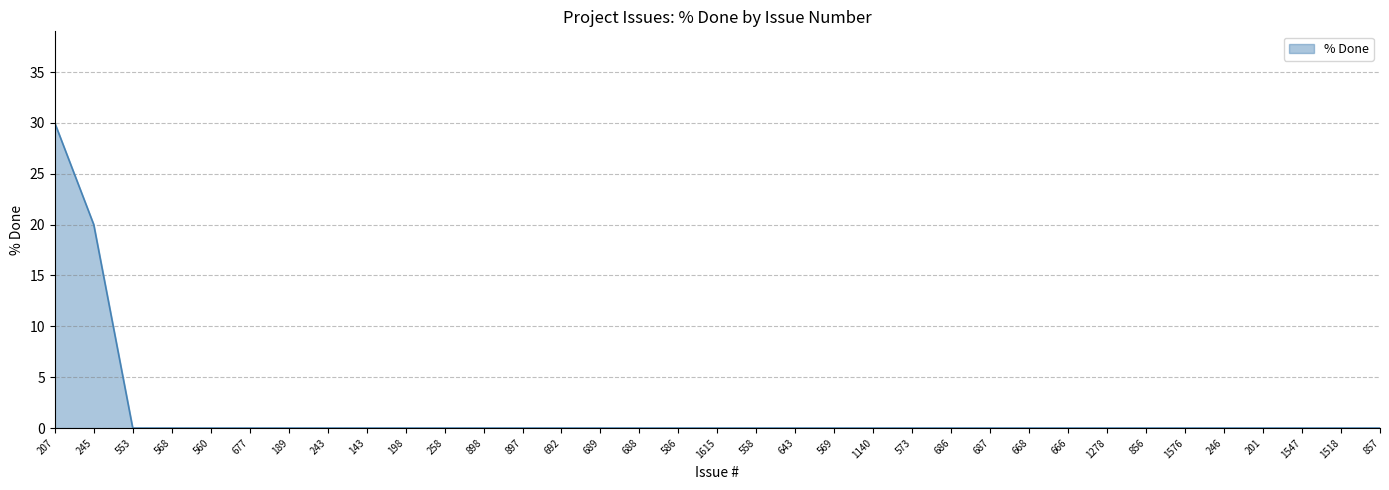

What is the difference between the maximum and minimum values?

30